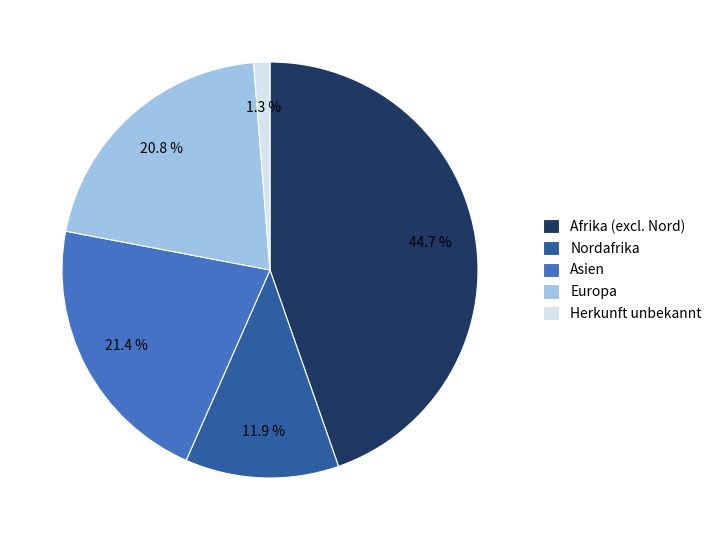

How many segments does this pie chart have?

5